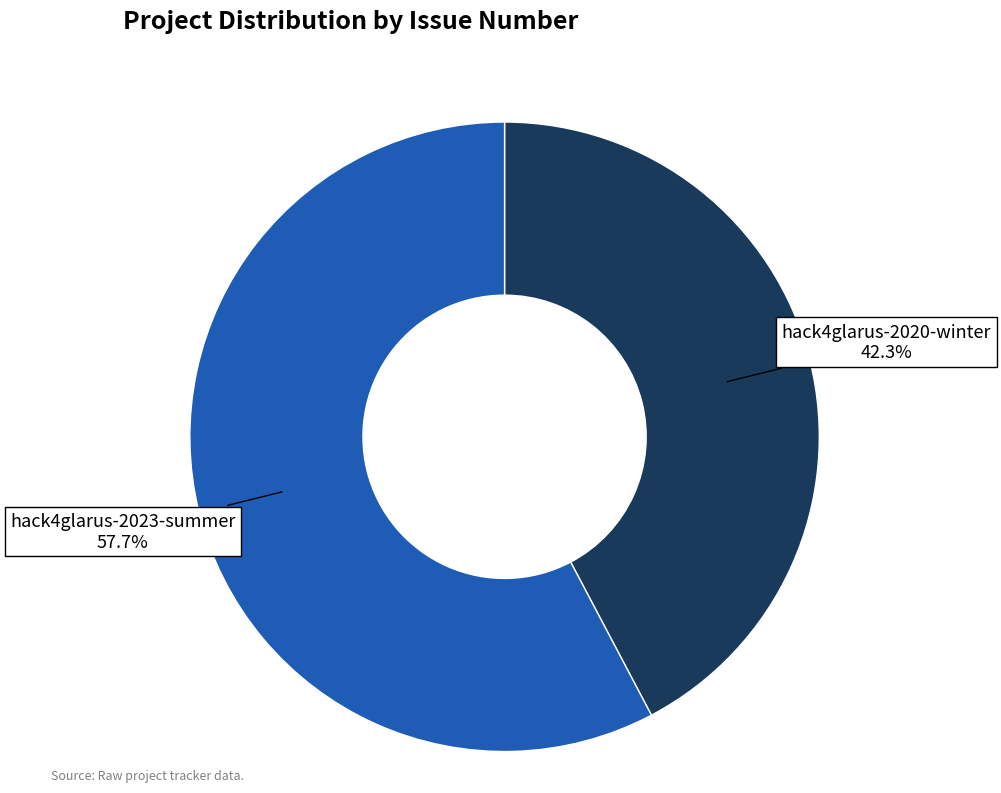

What is the smallest slice in the pie chart?

hack4glarus-2020-winter